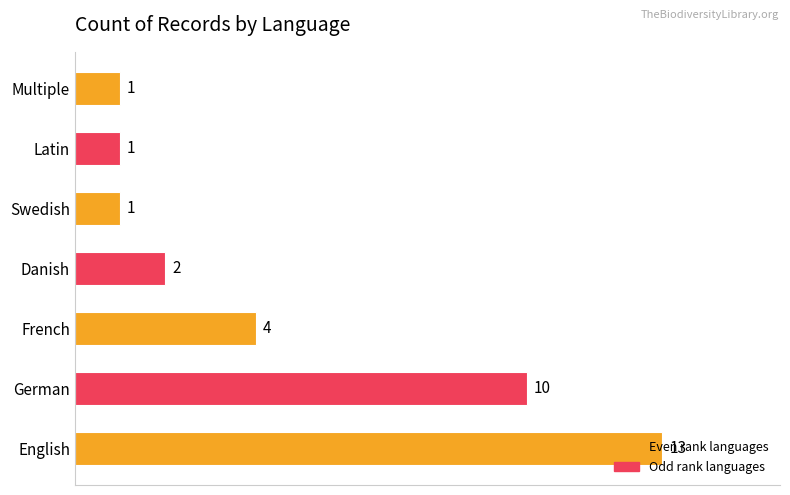

What is the sum of the values at German and Danish?

12